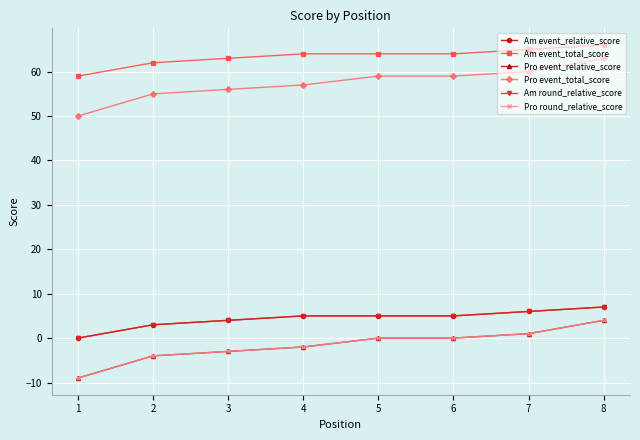

At 7, list the series in order from largest to smallest.

Am event_total_score, Pro event_total_score, Am event_relative_score, Am round_relative_score, Pro event_relative_score, Pro round_relative_score